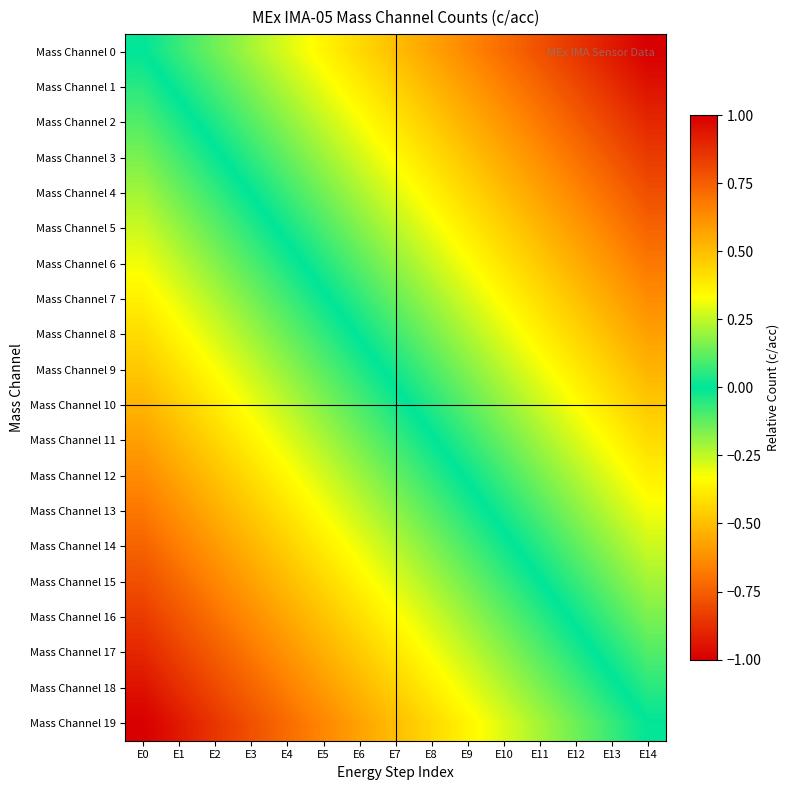

What is the minimum value shown in the chart?

-1.0